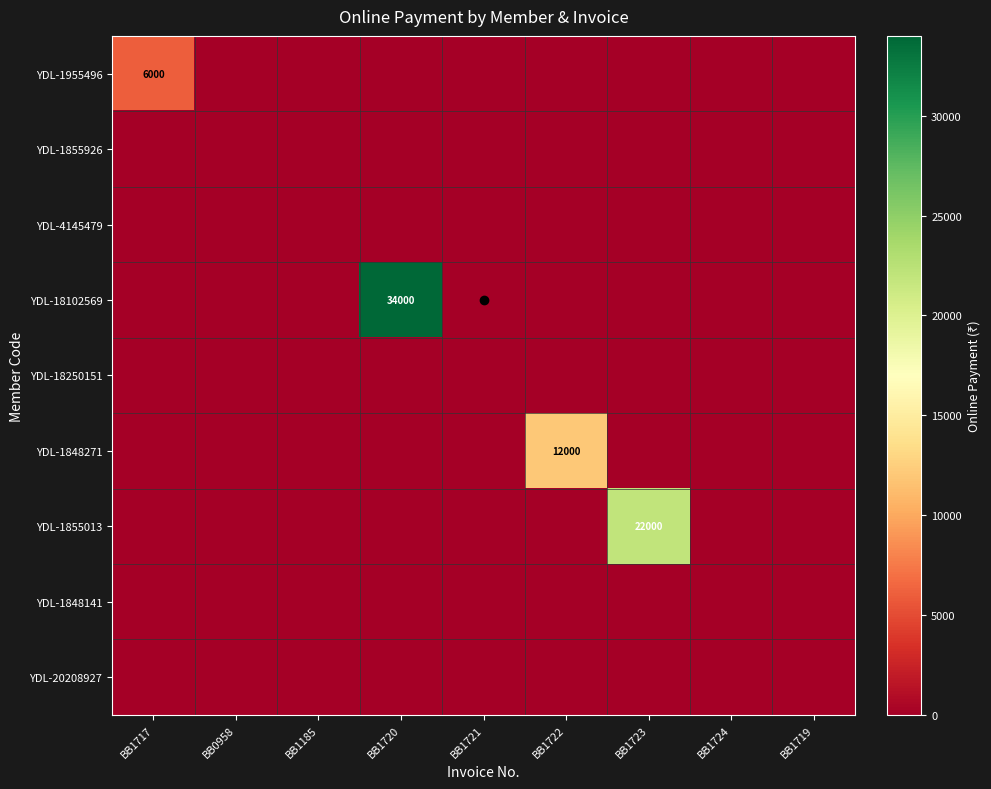

Is the value of YDL-20208927 at BB1723 greater than the value of YDL-1848141 at BB1723?

No